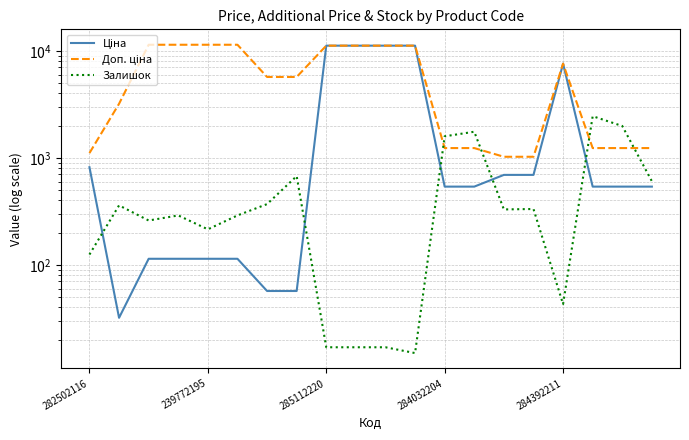

Is this an area chart (filled region under the line)?

No